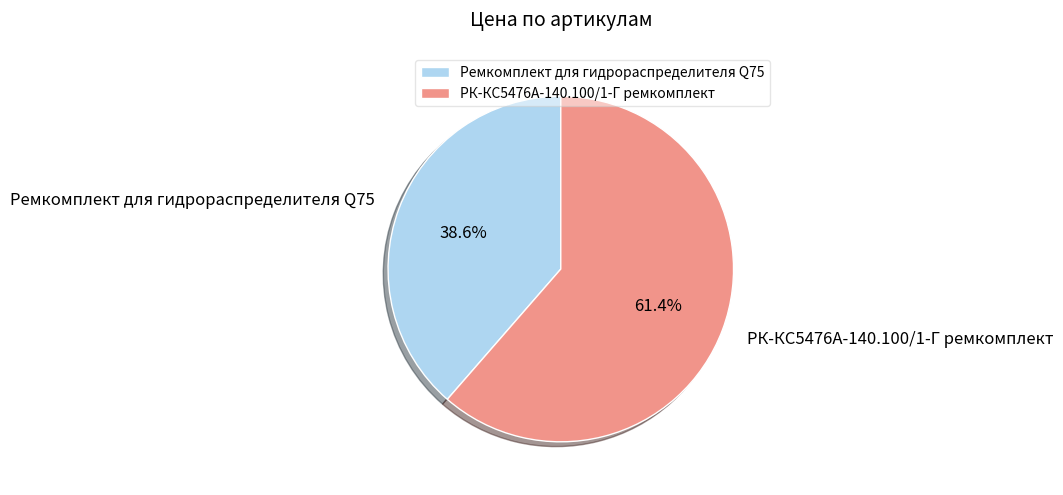

To the nearest percent, what is the difference between the largest and smallest slice percentages?

23%